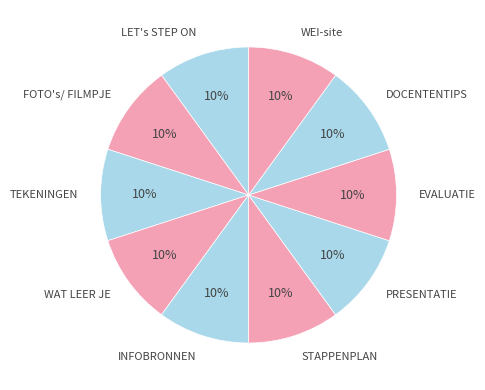

Do TEKENINGEN and WAT LEER JE together represent more than half of the pie?

No